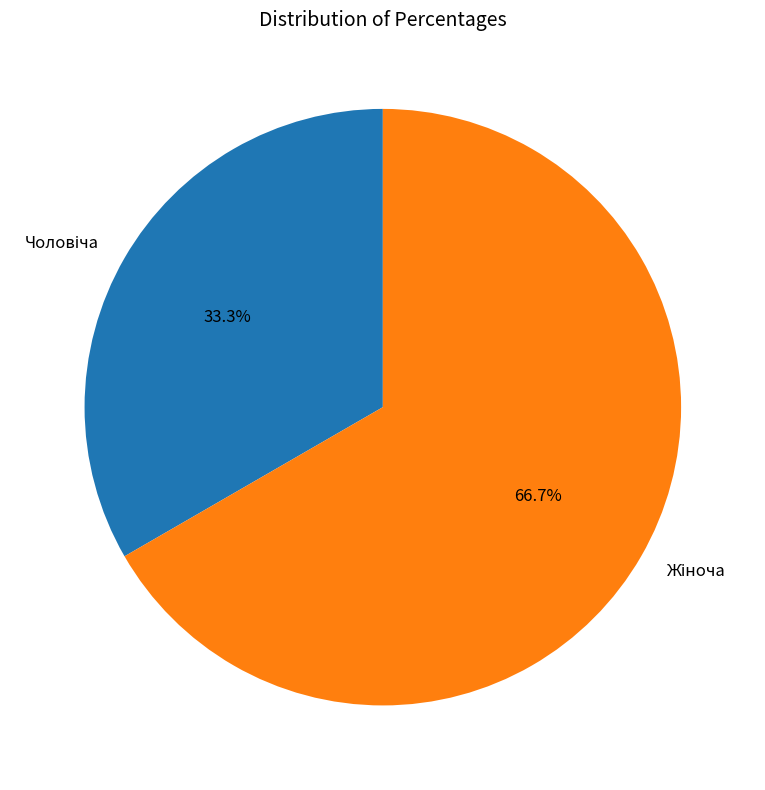

Does any single category account for the majority?

Yes